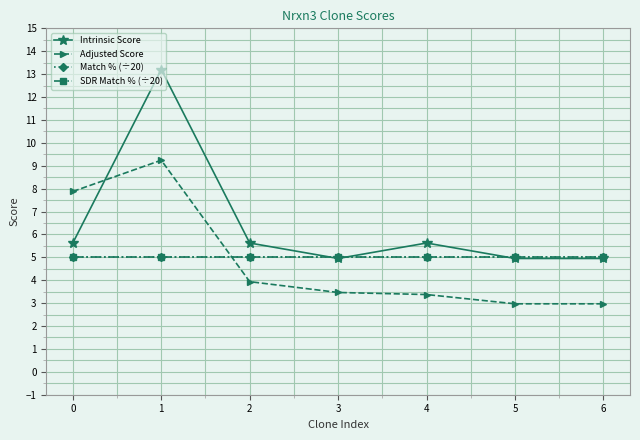

Does the chart have visible grid lines?

Yes